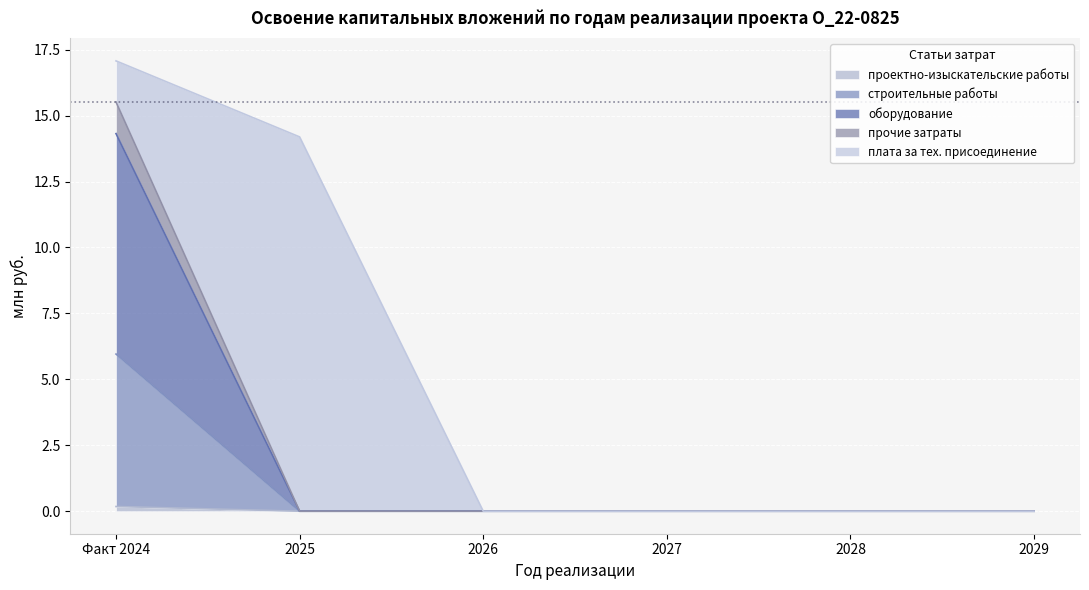

What is the label of the 3rd point from the left?

2026